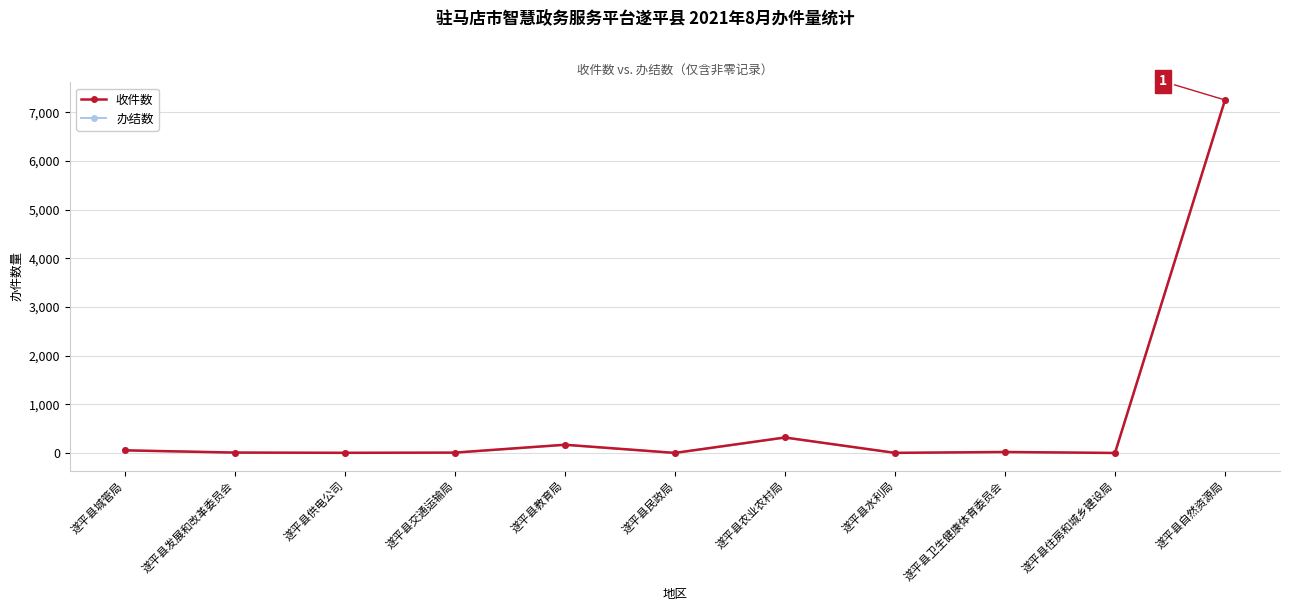

Which series changed the most between 遂平县教育局 and 遂平县民政局?

收件数